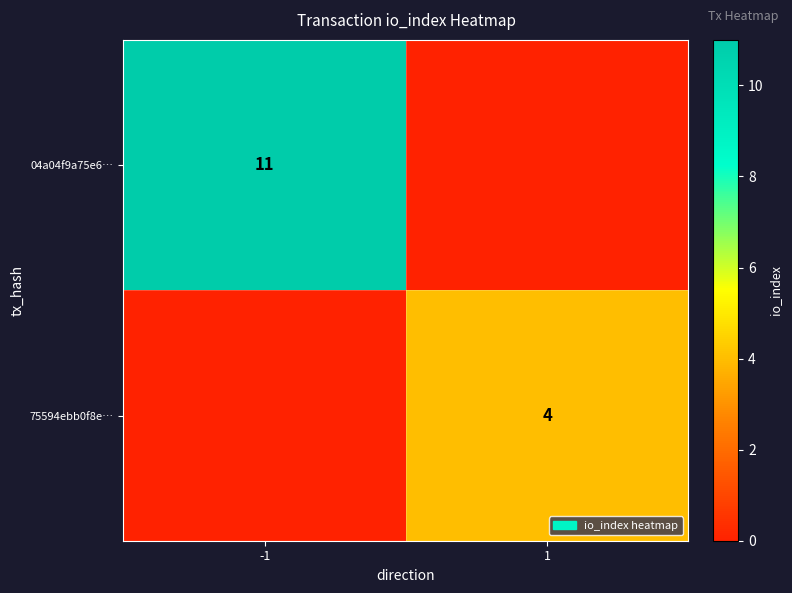

Is it true that 04a04f9a75e6… equals 11 at -1?

True